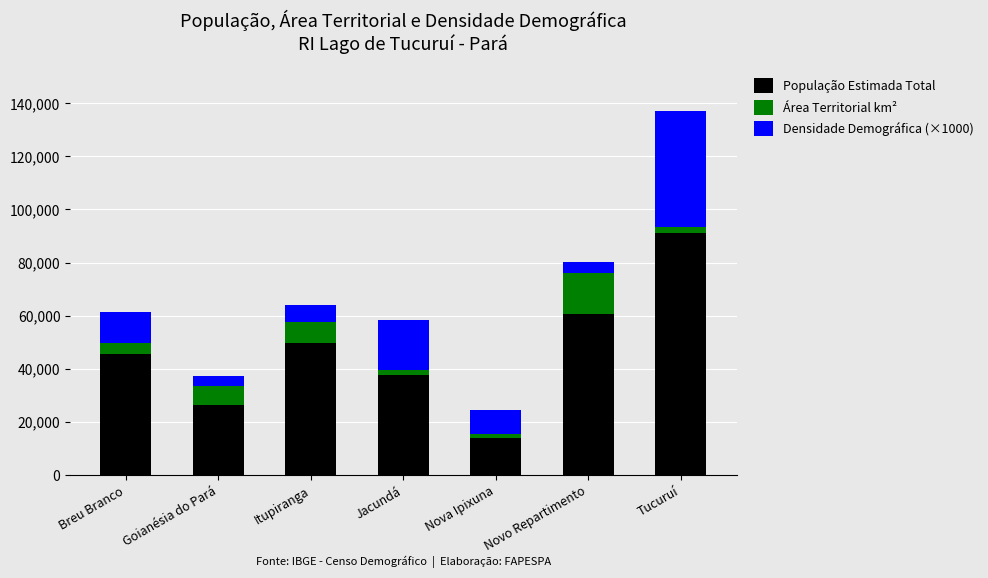

Where is População Estimada Total nearest to the value 52630?

Itupiranga